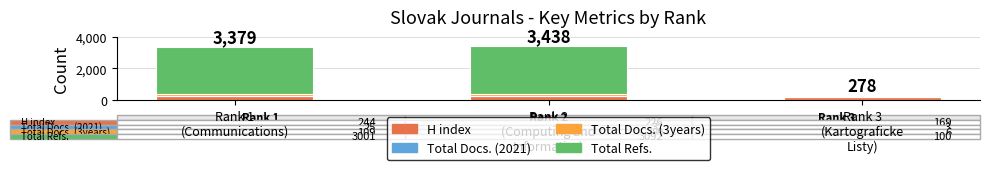

At how many categories does at least one series exceed 1711?

2